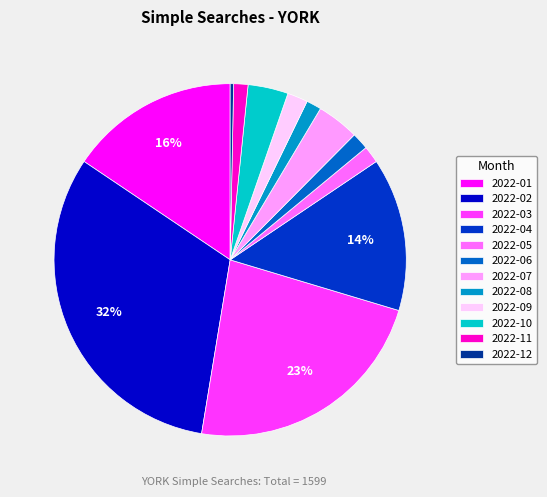

To the nearest percent, what is the difference between the largest and smallest slice percentages?

32%